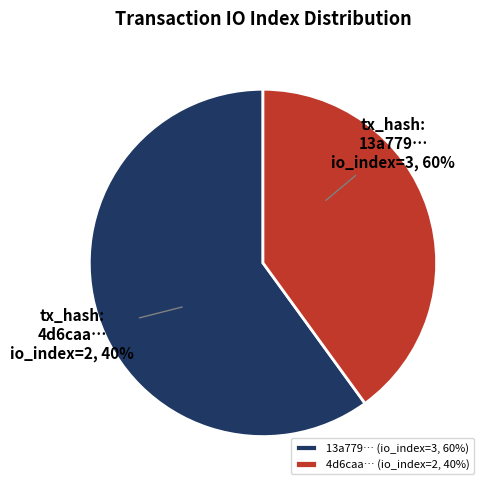

To the nearest percent, what percentage of the pie is tx_hash_1 (io_index=3)?

60%